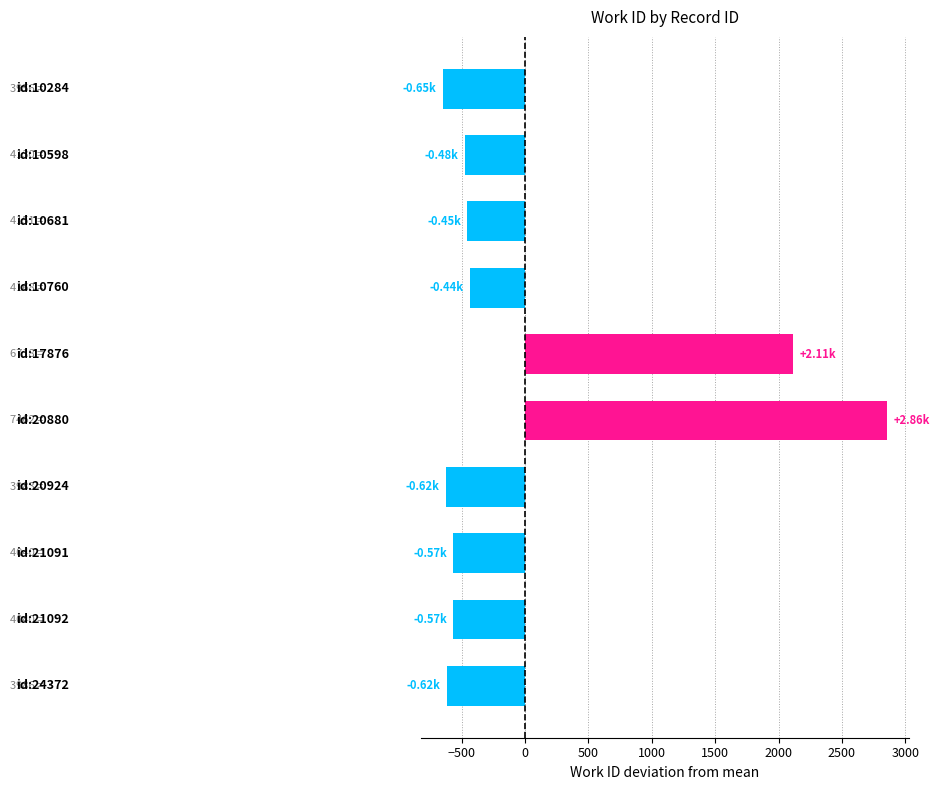

What is the average value?

57.7